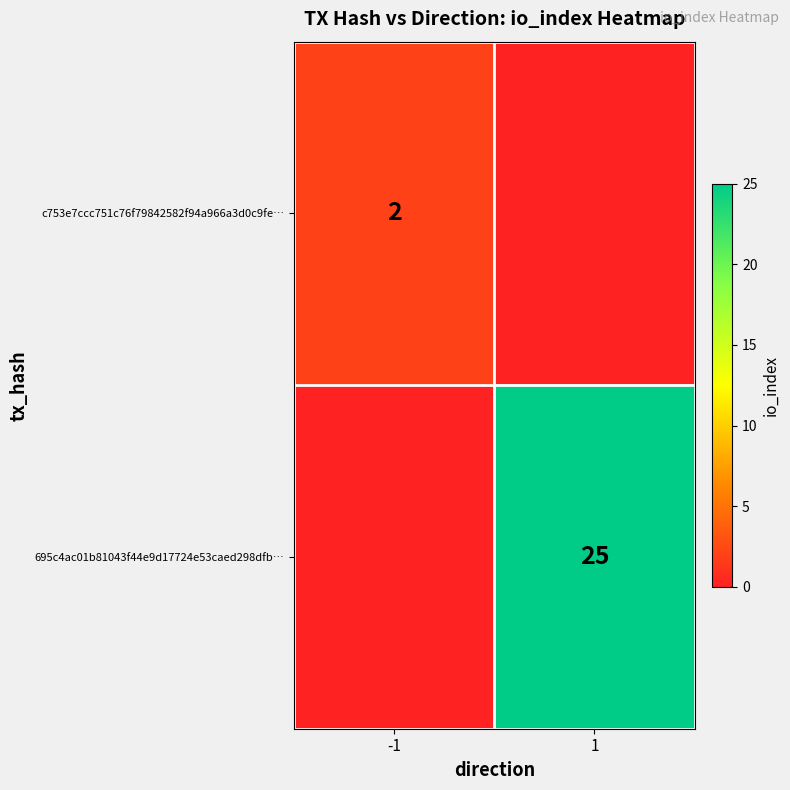

The value of 695c4ac01b81043f44e9d17724e53caed298dfb… at 1 is 6. True or false?

False